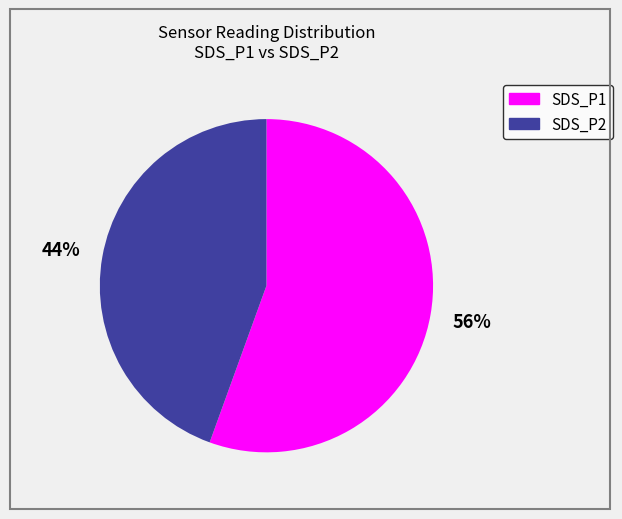

How many segments does this pie chart have?

2